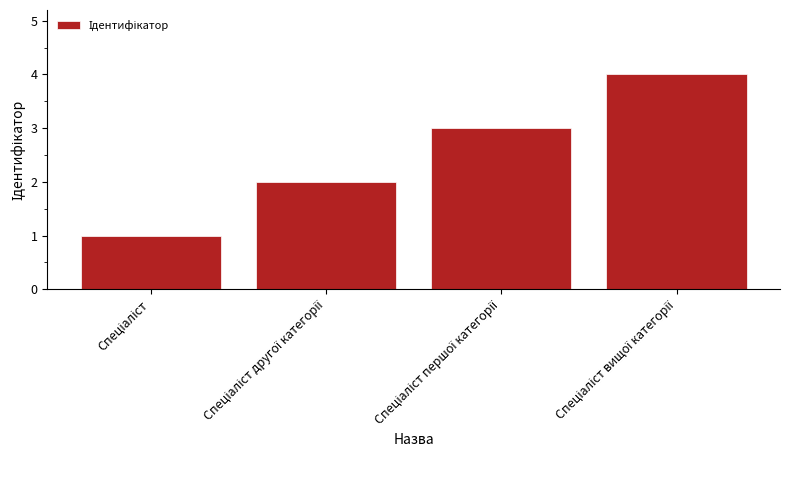

What is the value of the 1st bar from the left?

1